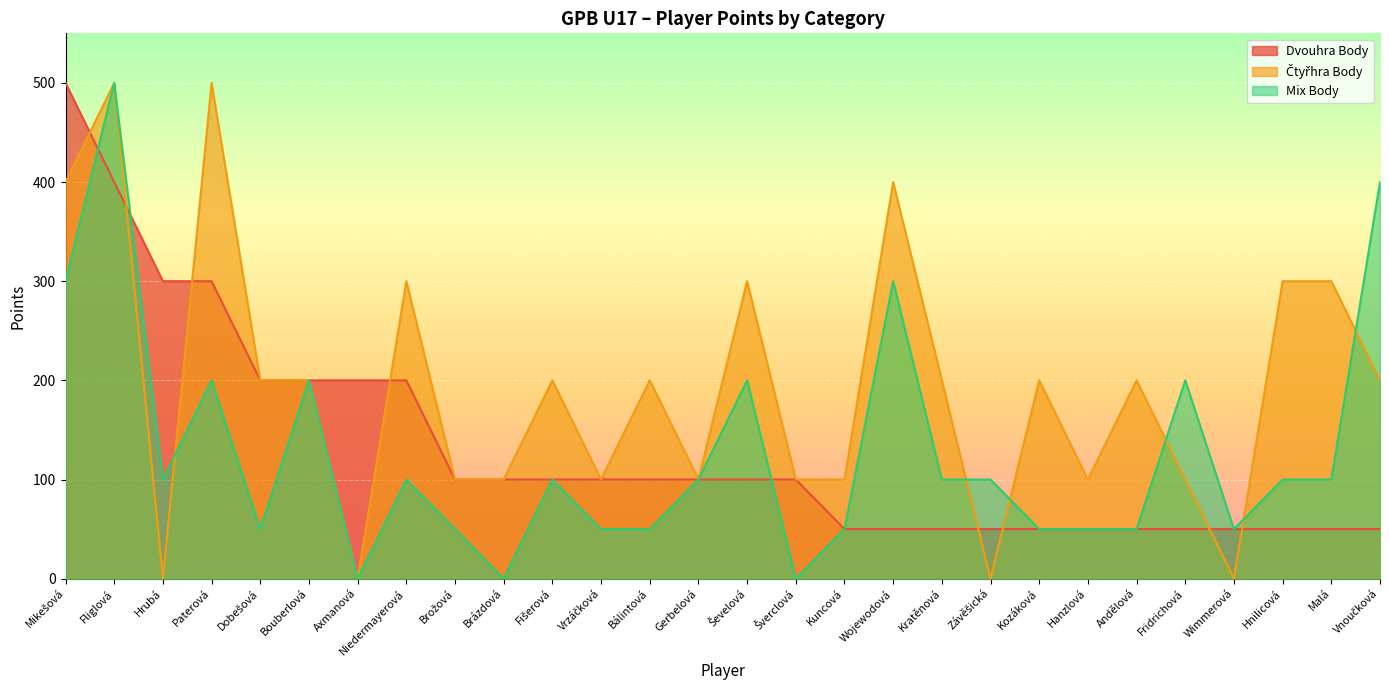

True or false: Dvouhra Body has more than 1 interior local peaks.

False